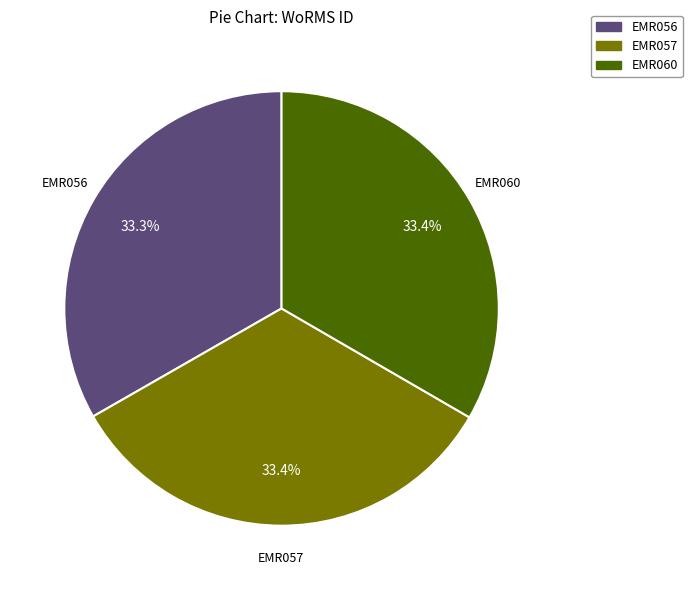

True or false: EMR056 accounts for 33% of the total.

True